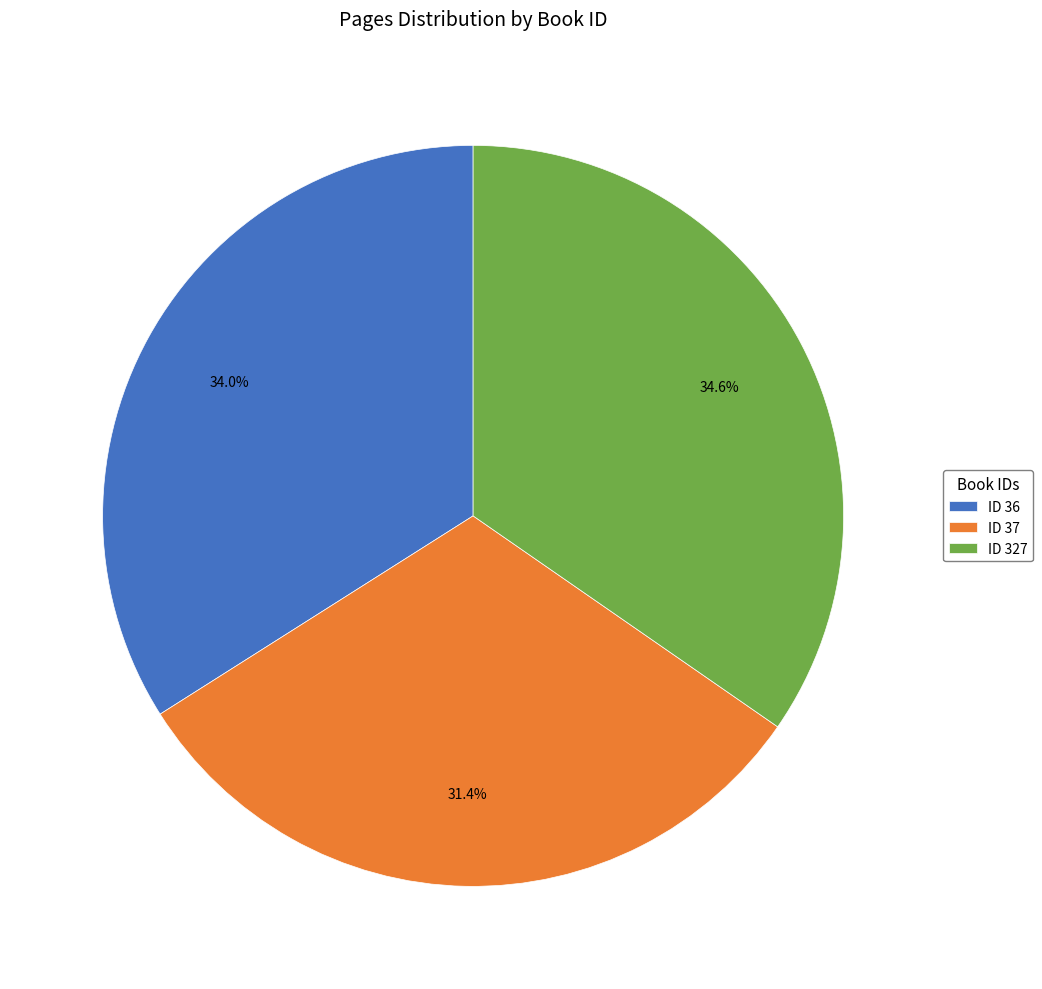

Approximately how many times larger is the value at ID 36 compared to ID 327?

1.0